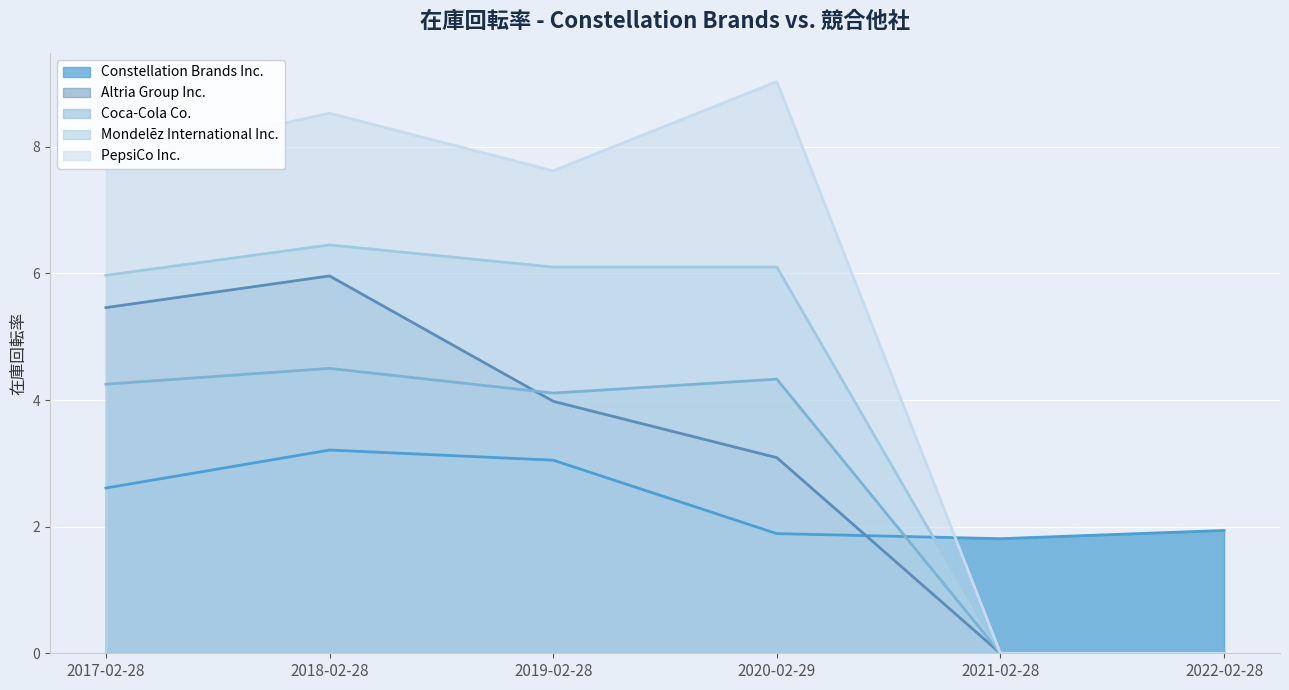

The value of PepsiCo Inc. at 2022-02-28 is 0.0. True or false?

True